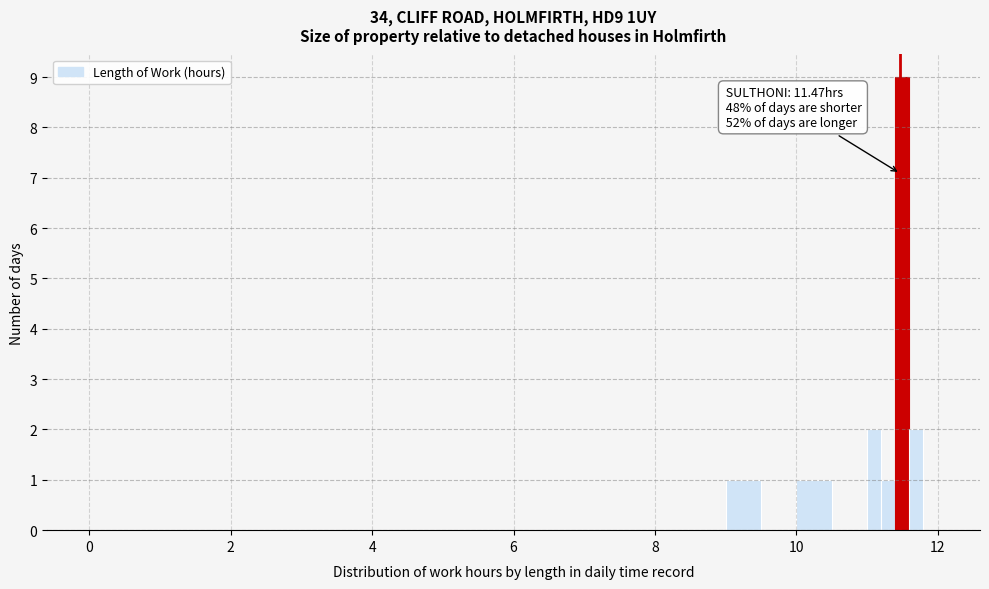

Around what value on the x-axis is the tallest bar? Give the approximate position of its centre, as read against the axis.

11.6